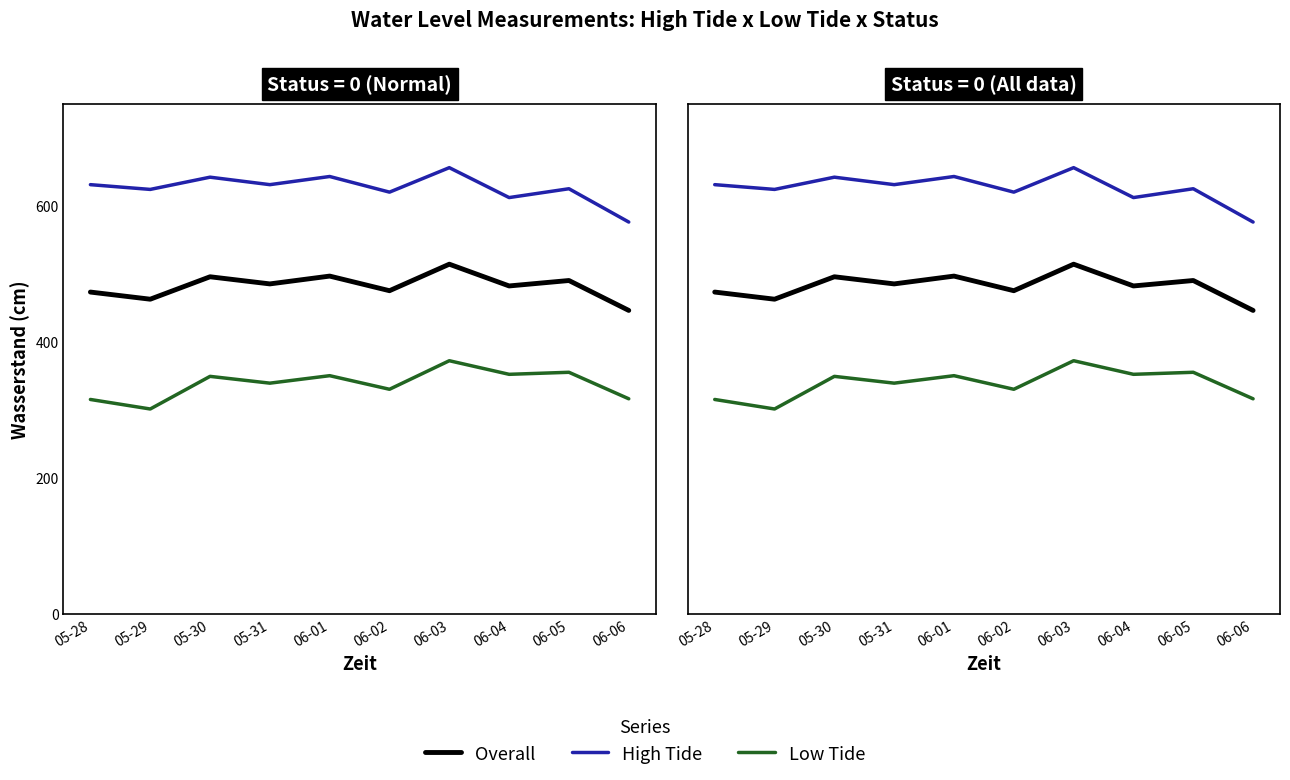

Between 05-30 and 05-31, which series saw the biggest shift?

High Tide